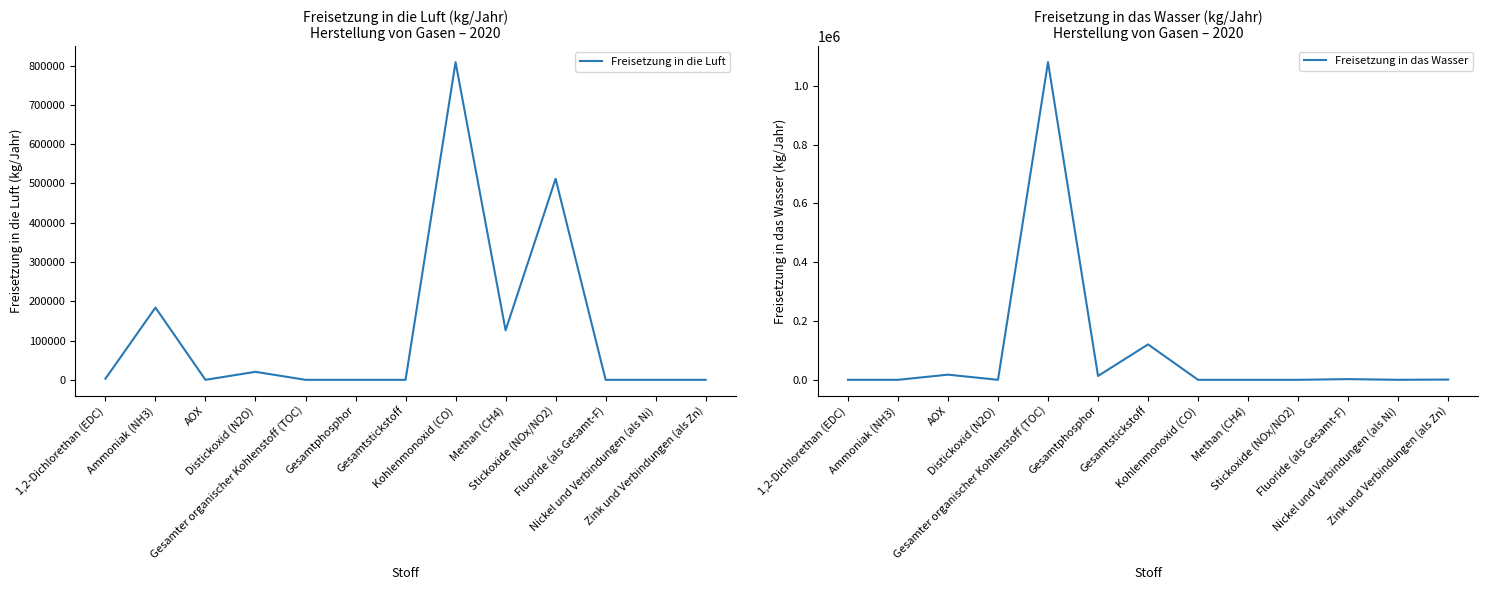

What is the difference between the maximum and second lowest values in the Freisetzung in das Wasser series?

1080000